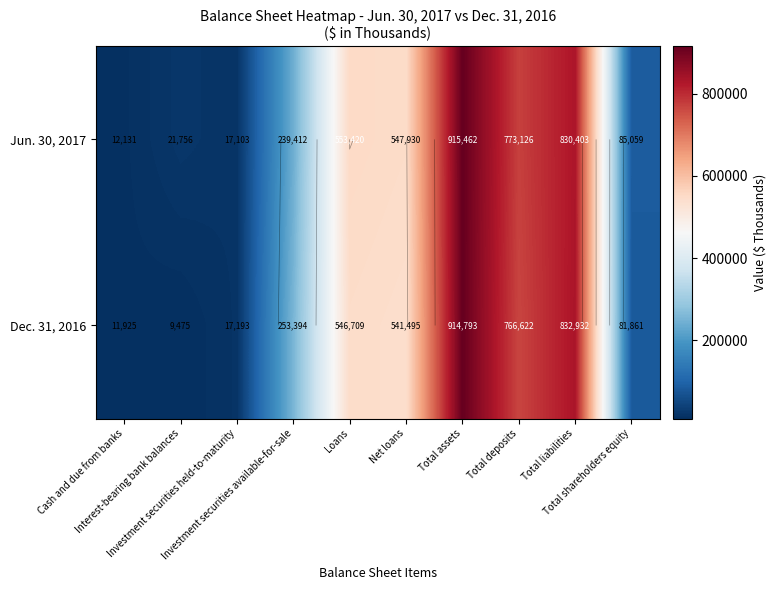

List the labels in order of Dec. 31, 2016 value, largest first.

Total assets, Total liabilities, Total deposits, Loans, Net loans, Investment securities available-for-sale, Total shareholders equity, Investment securities held-to-maturity, Cash and due from banks, Interest-bearing bank balances